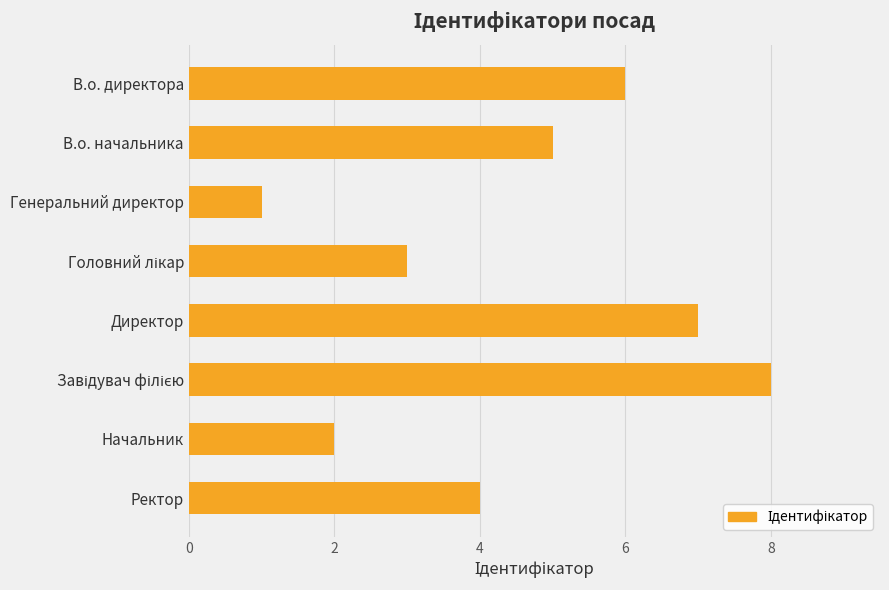

Between Начальник and Директор, which is larger?

Директор